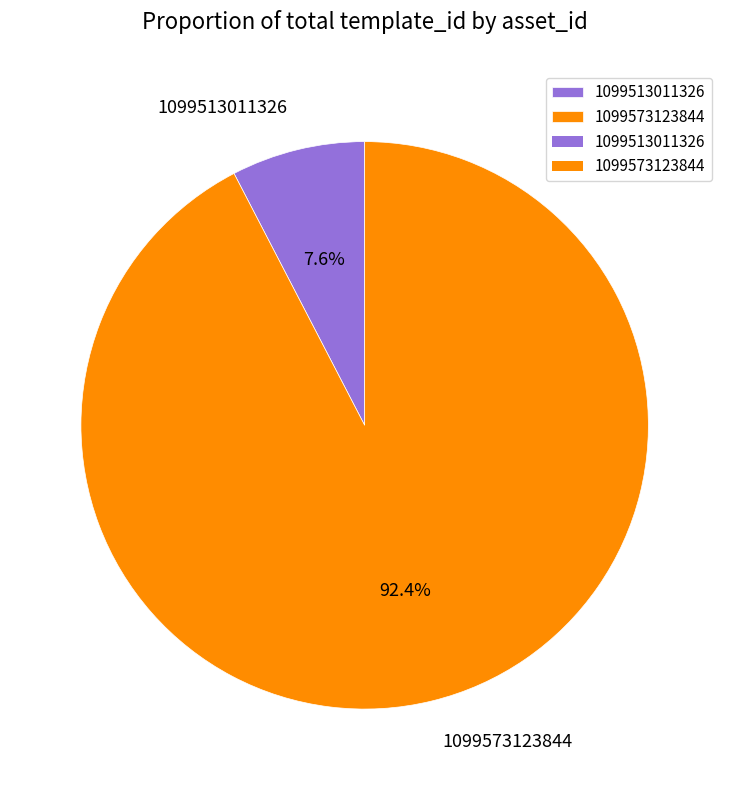

To the nearest percent, what portion does 1099573123844 represent?

92%